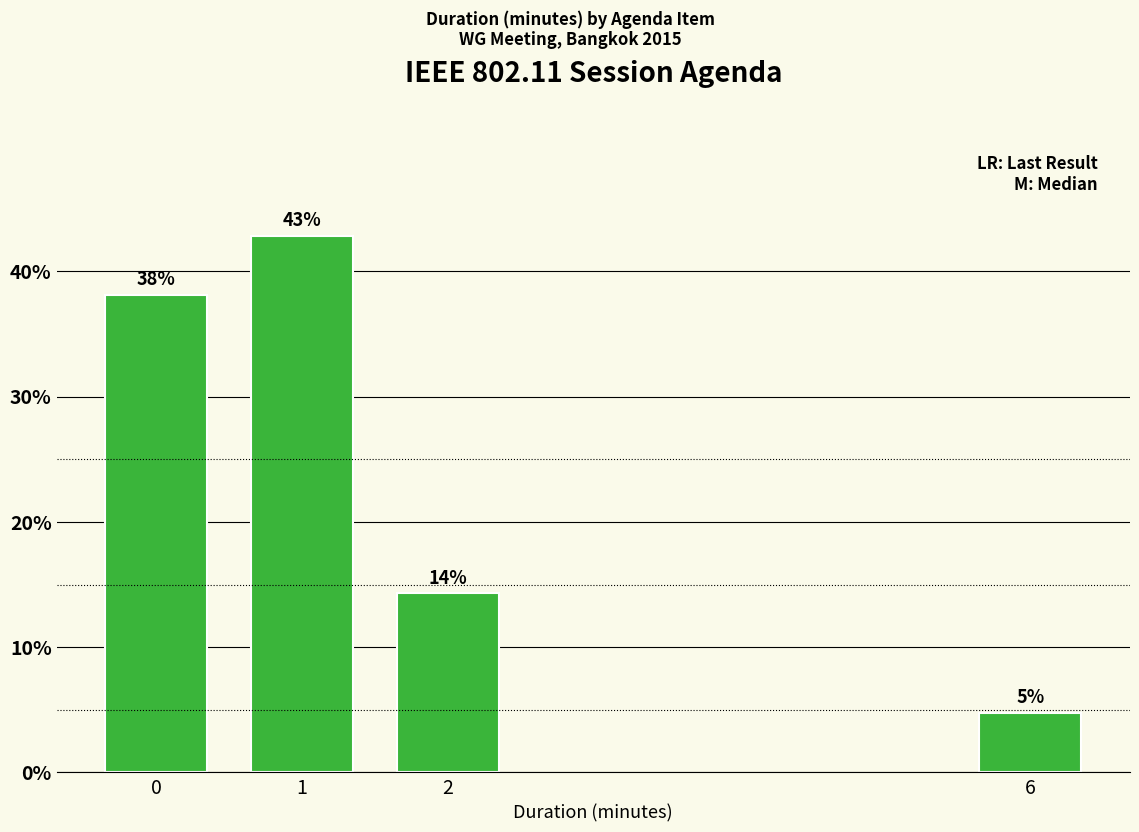

Which category has the lowest value across all series?

6